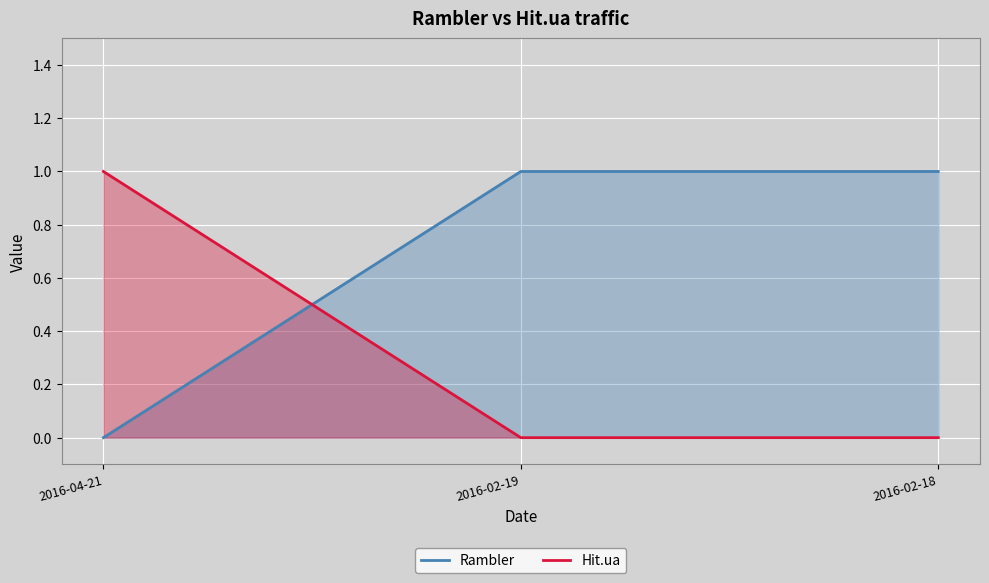

What is the highest value of the Rambler series?

1